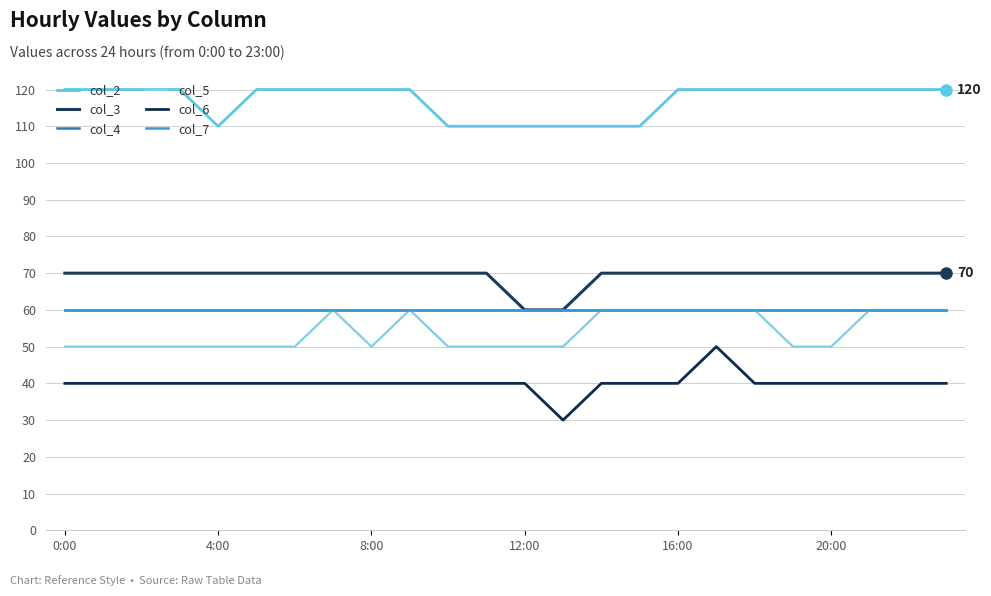

Is this an area chart (filled region under the line)?

No